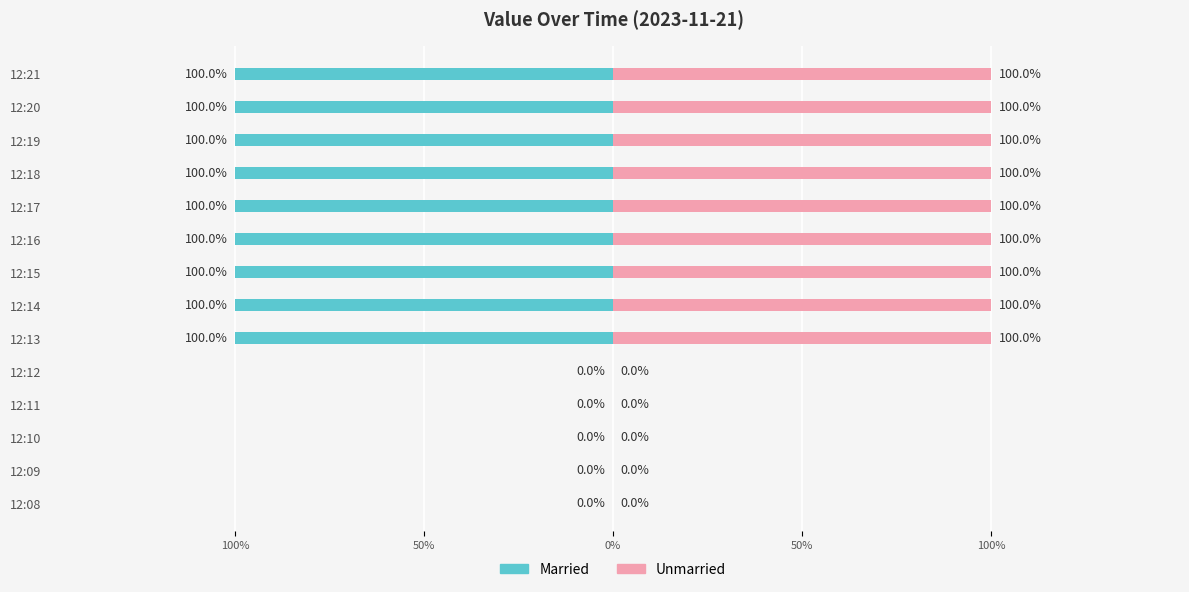

Reading left to right, transcribe all the data shown in this chart.

Married: 0	0	0	0	0	-1	-1	-1	-1	-1	-1	-1	-1	-1
Unmarried: 0	0	0	0	0	1	1	1	1	1	1	1	1	1